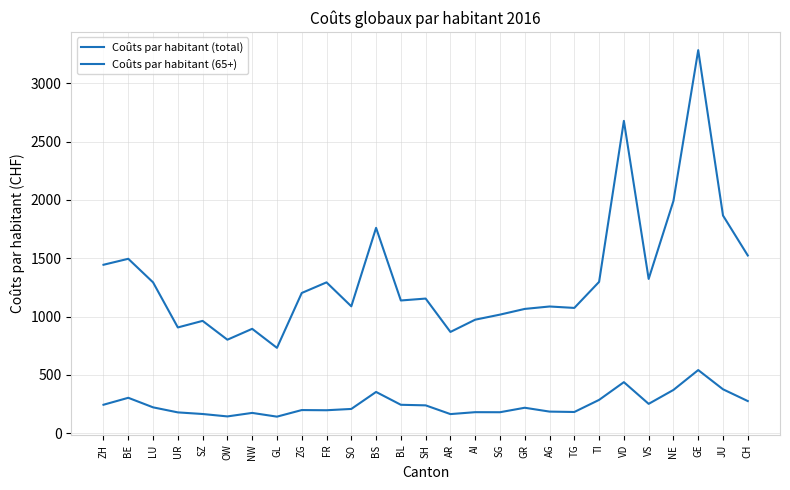

Reading left to right, transcribe all the data shown in this chart.

Coûts par habitant (total): ZH=244.1	BE=303.7	LU=221.9	UR=178.6	SZ=164.7	OW=144.0	NW=174.1	GL=142.0	ZG=198.5	FR=196.9	SO=208.1	BS=353.8	BL=243.7	SH=238.9	AR=163.9	AI=180.4	SG=179.9	GR=218.3	AG=185.3	TG=182.0	TI=285.8	VD=437.8	VS=251.7	NE=371.2	GE=541.4	JU=376.6	CH=275.7
Coûts par habitant (65+): ZH=1444.4	BE=1495.6	LU=1293.6	UR=907.0	SZ=963.3	OW=801.7	NW=895.1	GL=731.9	ZG=1202.4	FR=1293.5	SO=1088.0	BS=1760.9	BL=1138.1	SH=1154.5	AR=868.3	AI=973.5	SG=1016.9	GR=1065.8	AG=1086.5	TG=1074.3	TI=1297.8	VD=2678.0	VS=1323.0	NE=1991.5	GE=3284.5	JU=1866.5	CH=1523.9